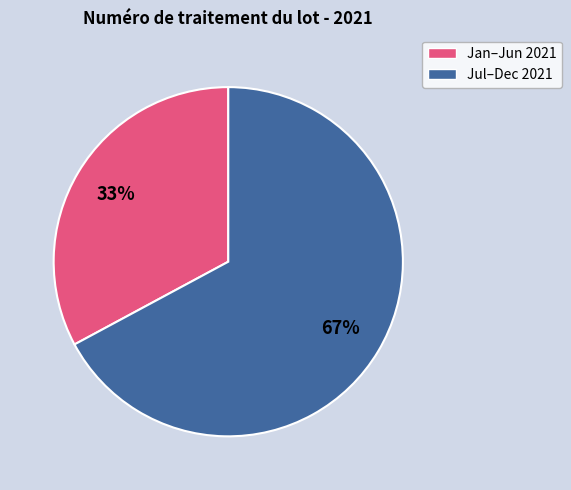

To the nearest percent, what is the difference between the largest and smallest slice percentages?

34%